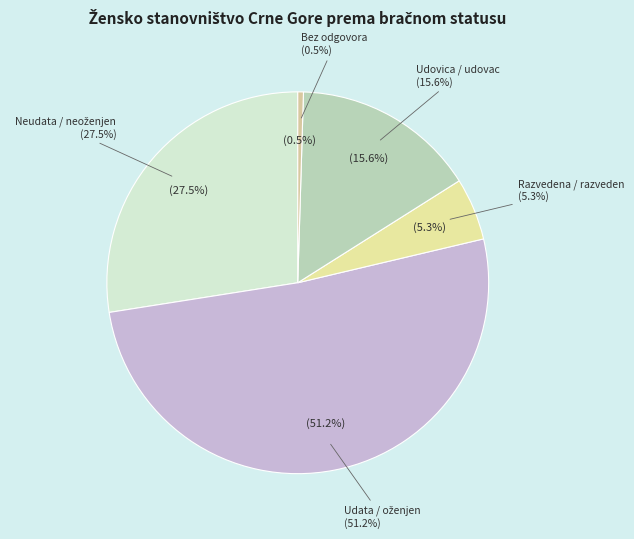

What is the smallest slice in the pie chart?

Bez odgovora